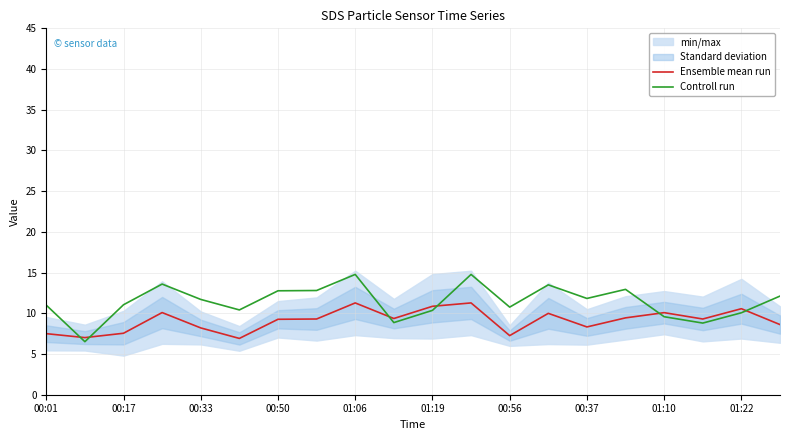

What is the sum of the Controll run values at 01:19 and 00:17?

21.4